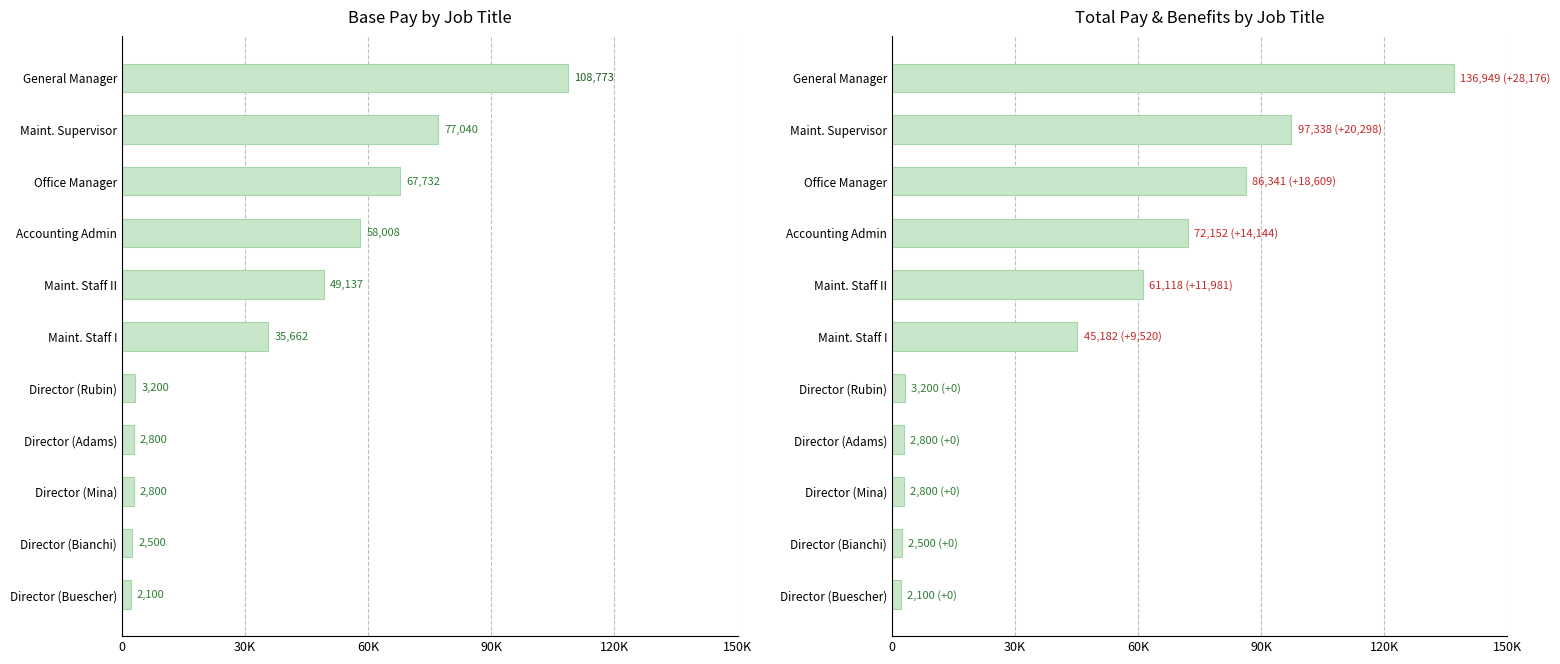

What is the maximum value shown in the chart?

136949